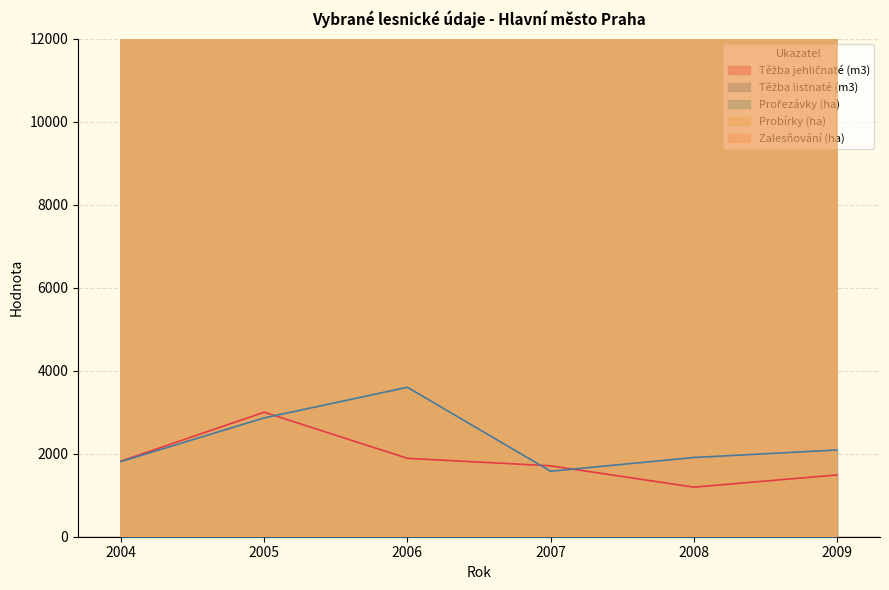

Is it true that Prořezávky (ha) equals 16151.1 at 2007?

False